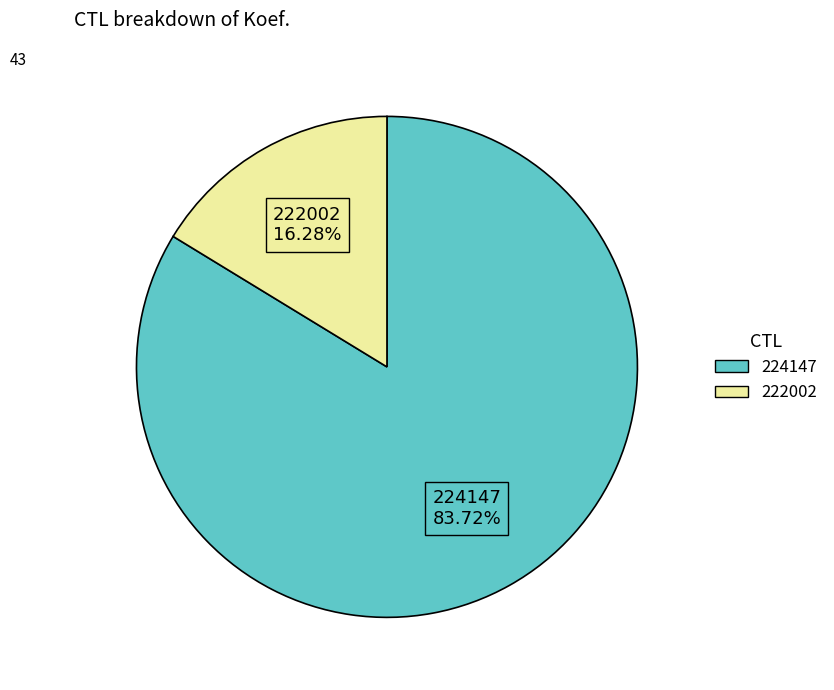

Does any single category account for the majority?

Yes